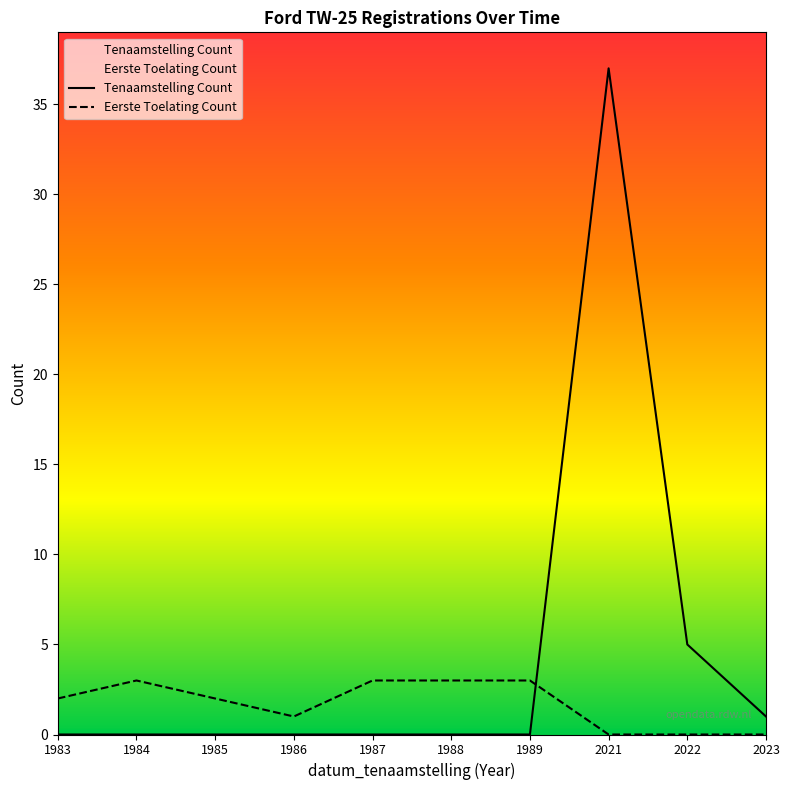

Which series has the largest total across all categories?

Tenaamstelling Count